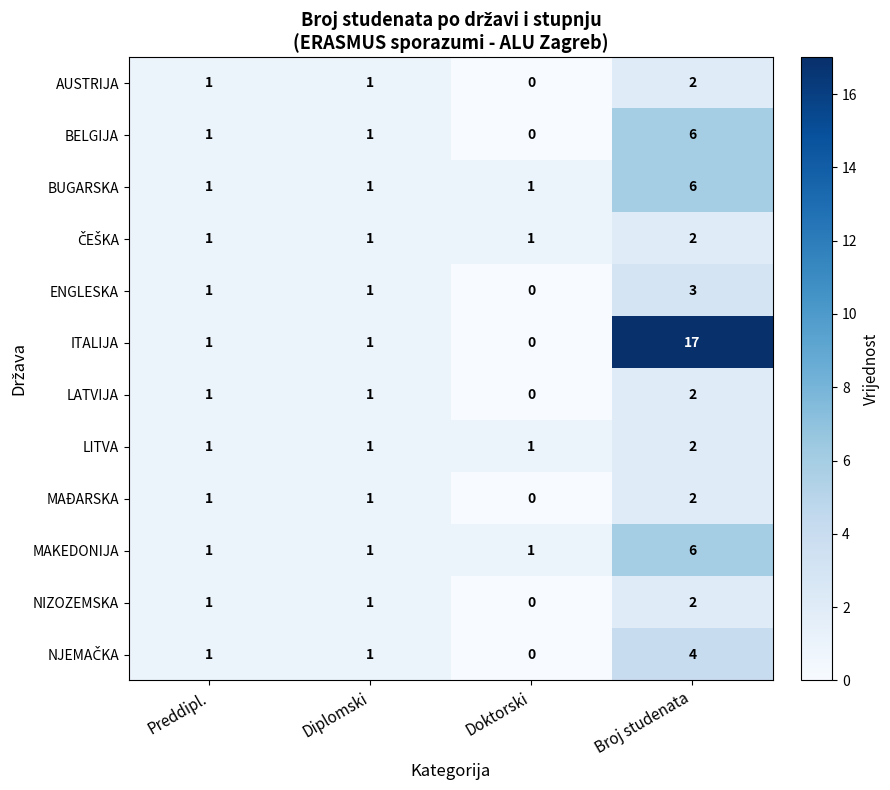

What is the maximum value shown in the chart?

17